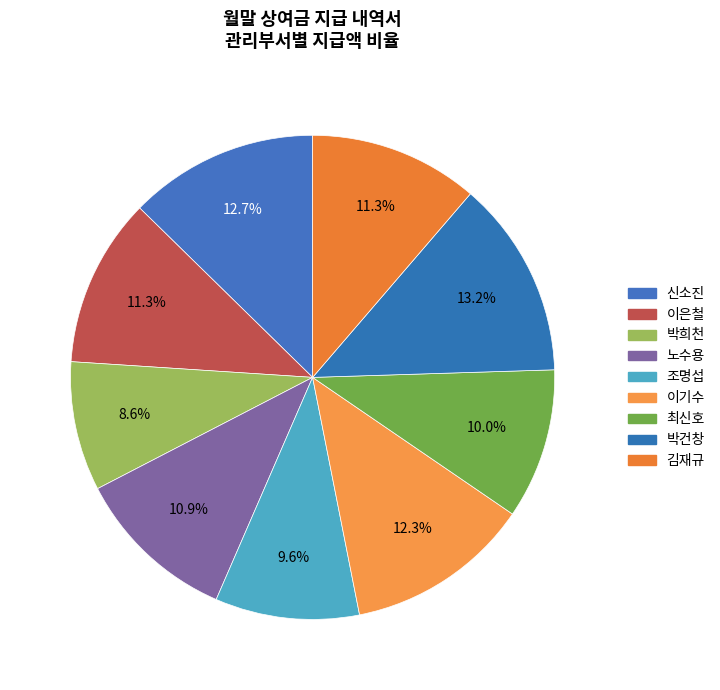

How much of the chart is everything except 조명섭?

90.4%